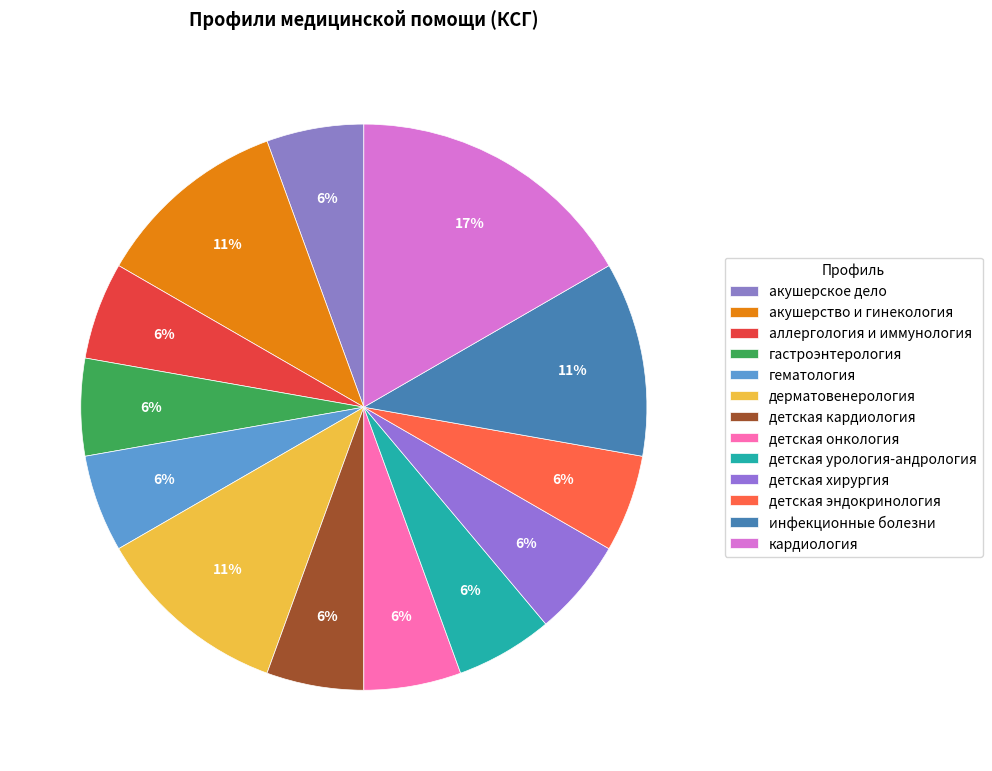

True or false: детская эндокринология accounts for 16% of the total.

False